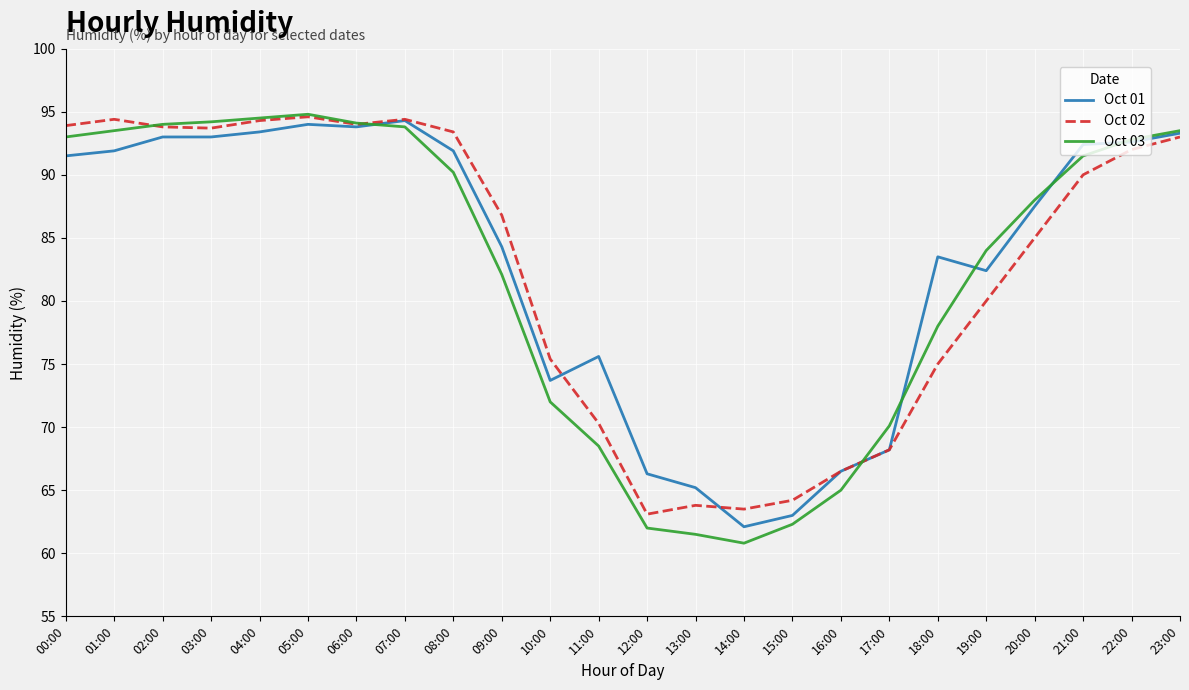

What is the average value of the Oct 01 series?

83.1